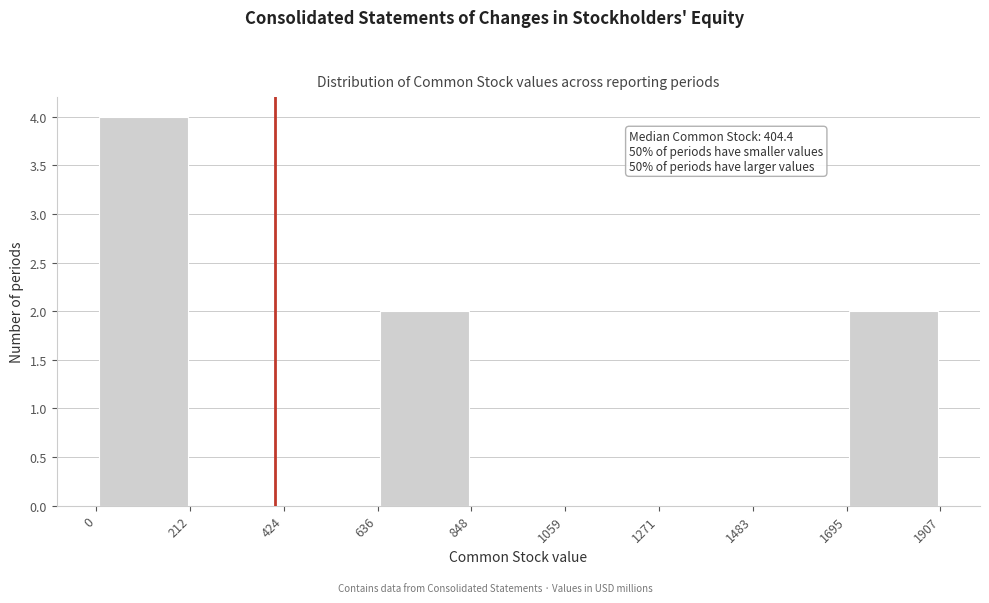

Which range on the x-axis has the tallest bar?

0 to 212